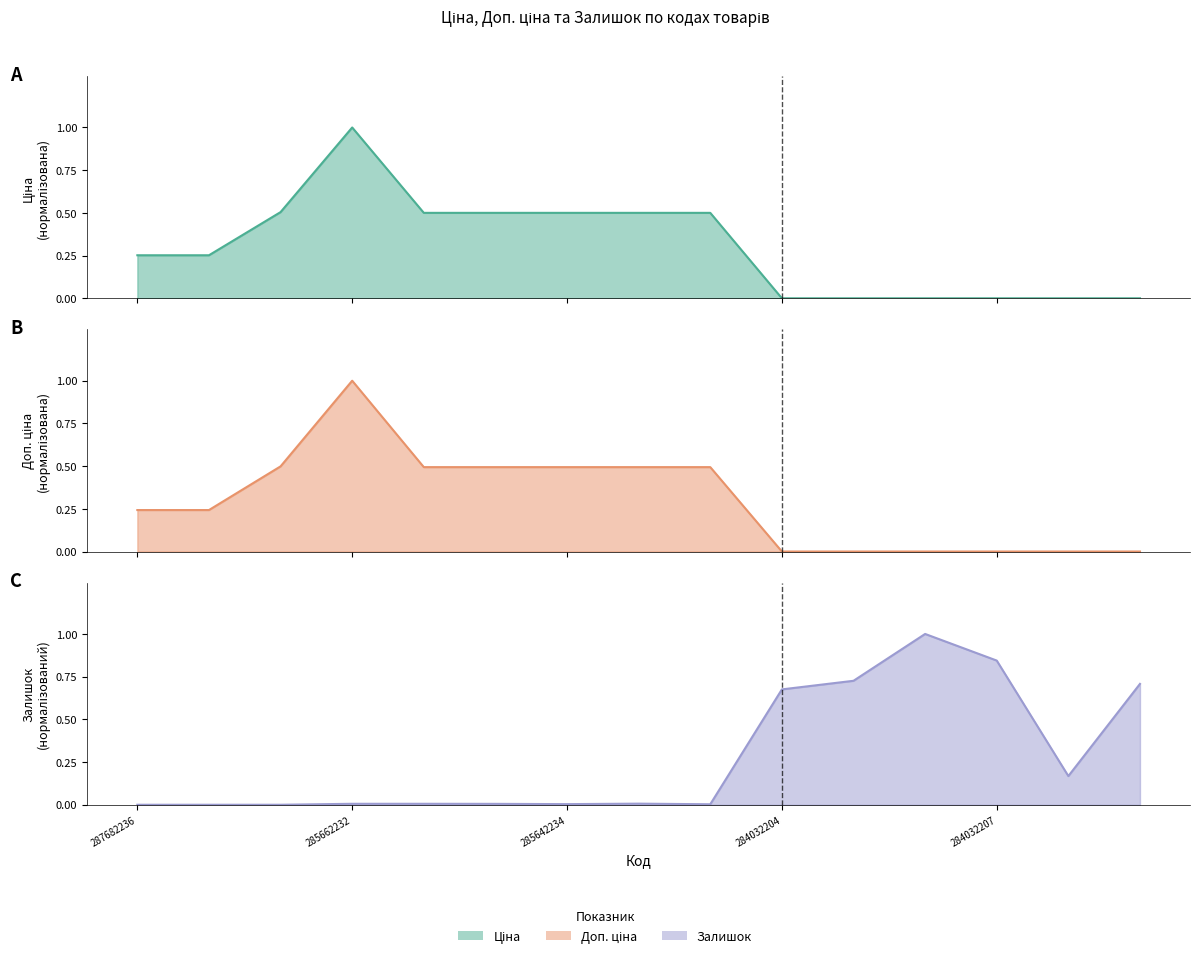

True or false: Ціна and Залишок cross at least once.

True